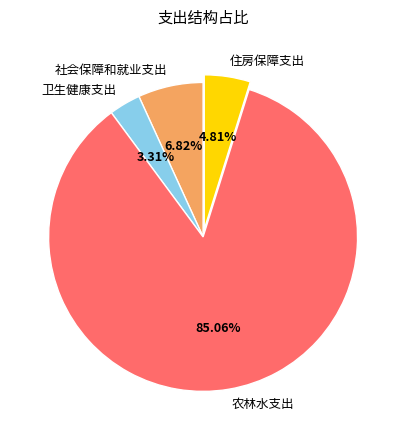

Which category has the smallest portion of the pie?

卫生健康支出